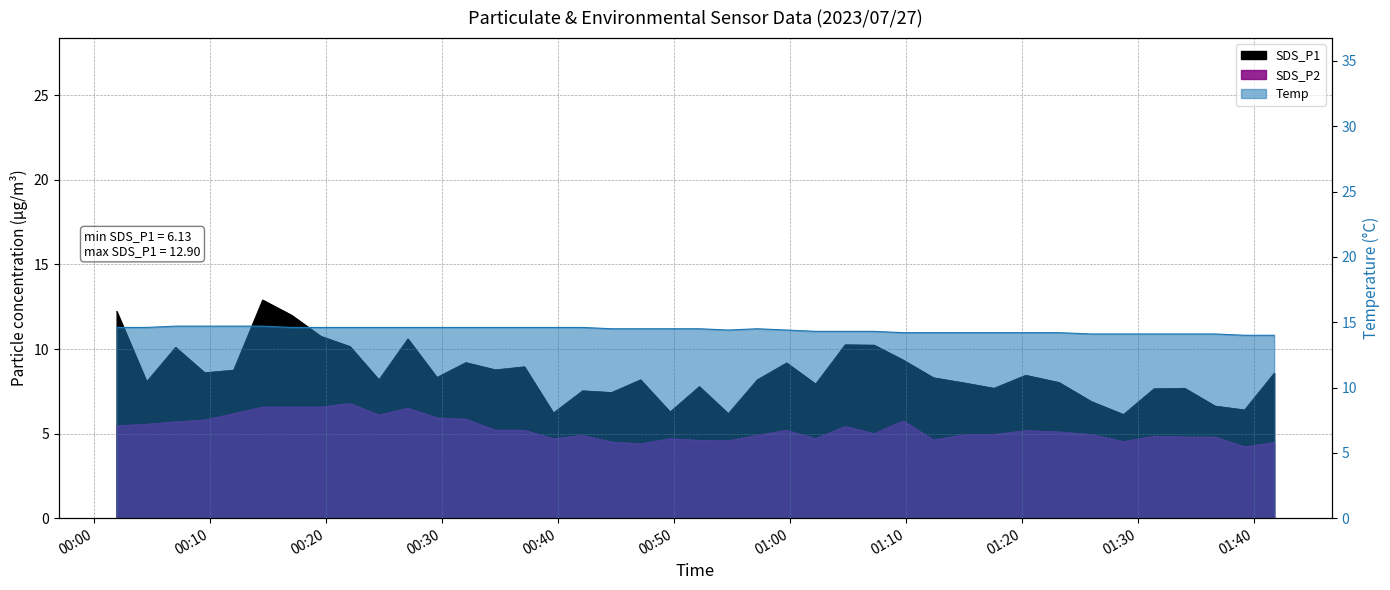

How many lines are shown in the chart?

3